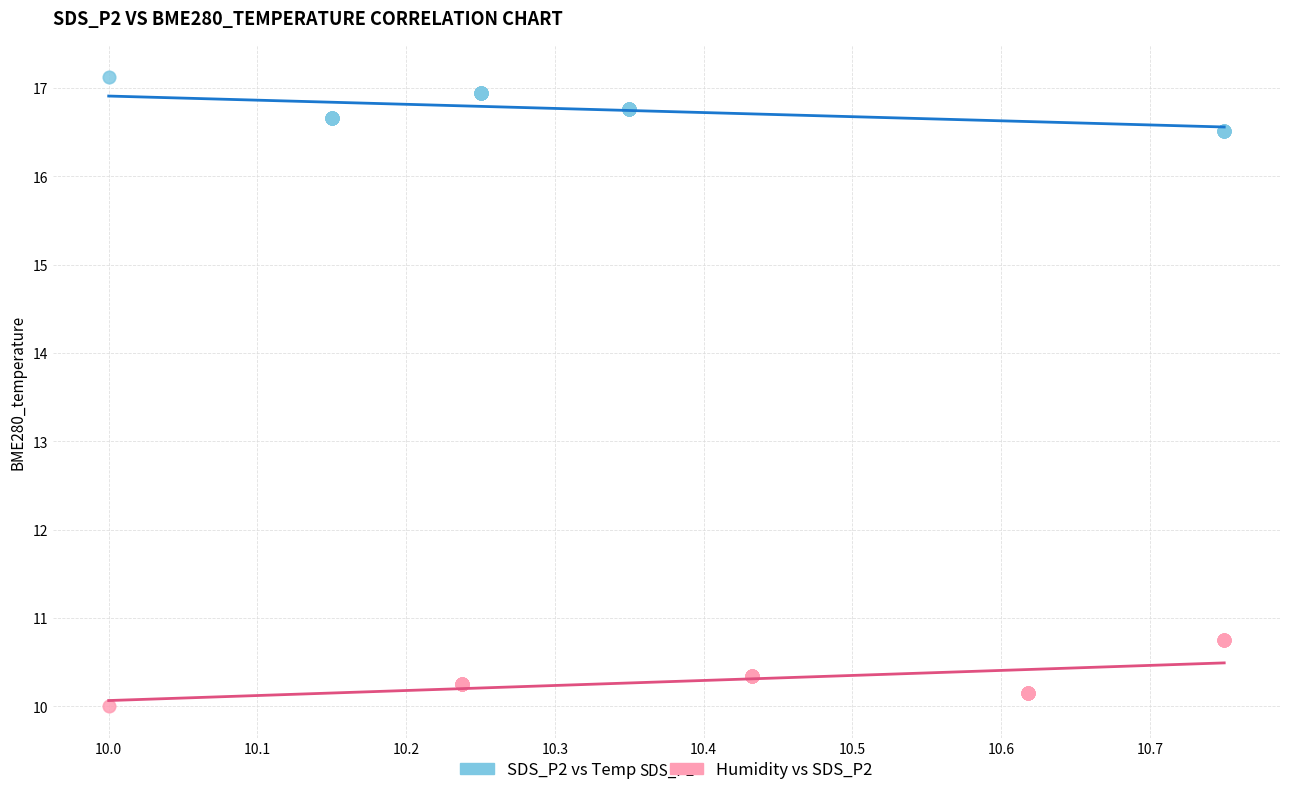

Which series has the widest spread of Y values?

Humidity vs SDS_P2